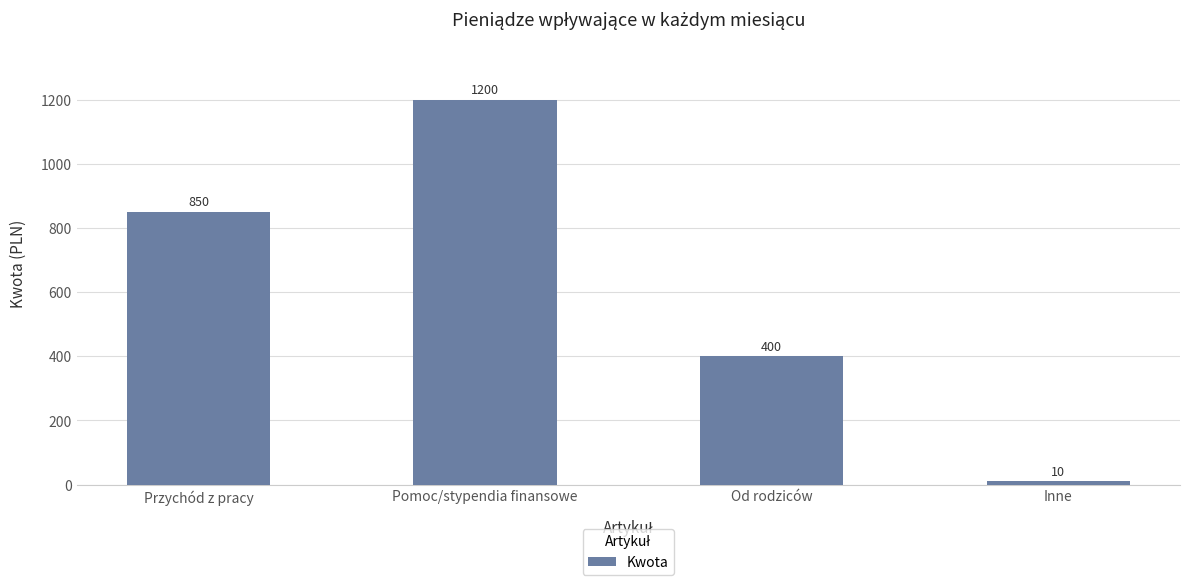

Reading right to left, transcribe all the data shown in this chart.

Inne=10	Od rodziców=400	Pomoc/stypendia finansowe=1200	Przychód z pracy=850